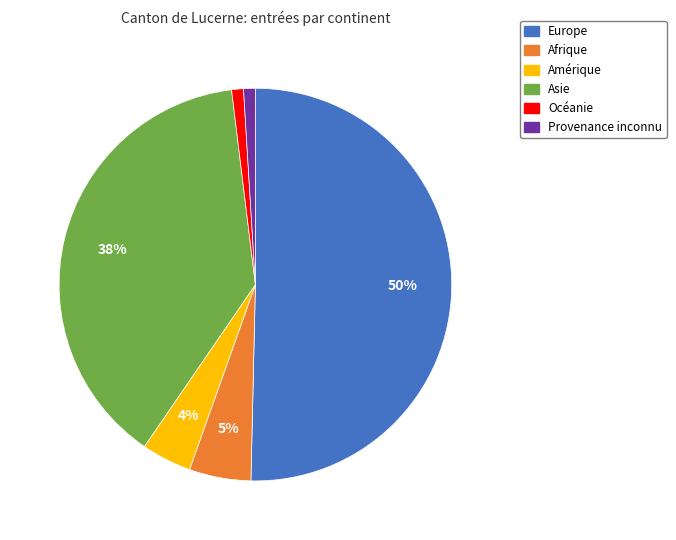

The Provenance inconnu slice represents 1% of the pie. True or false?

True